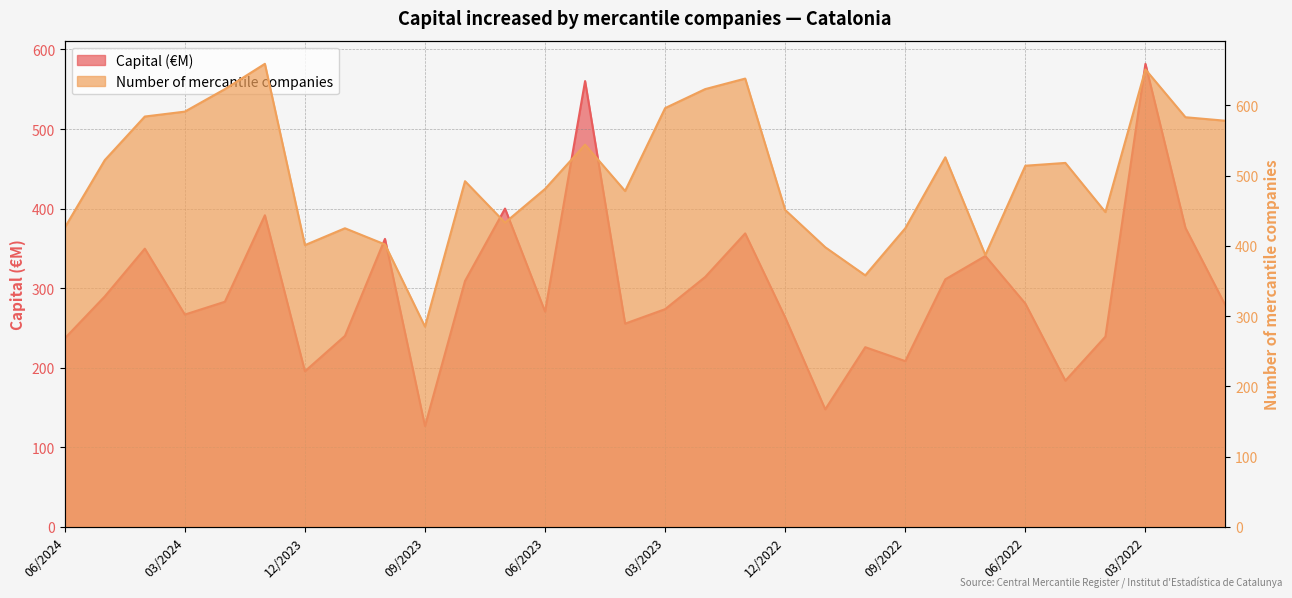

At which category is the sum across all series the highest?

03/2022